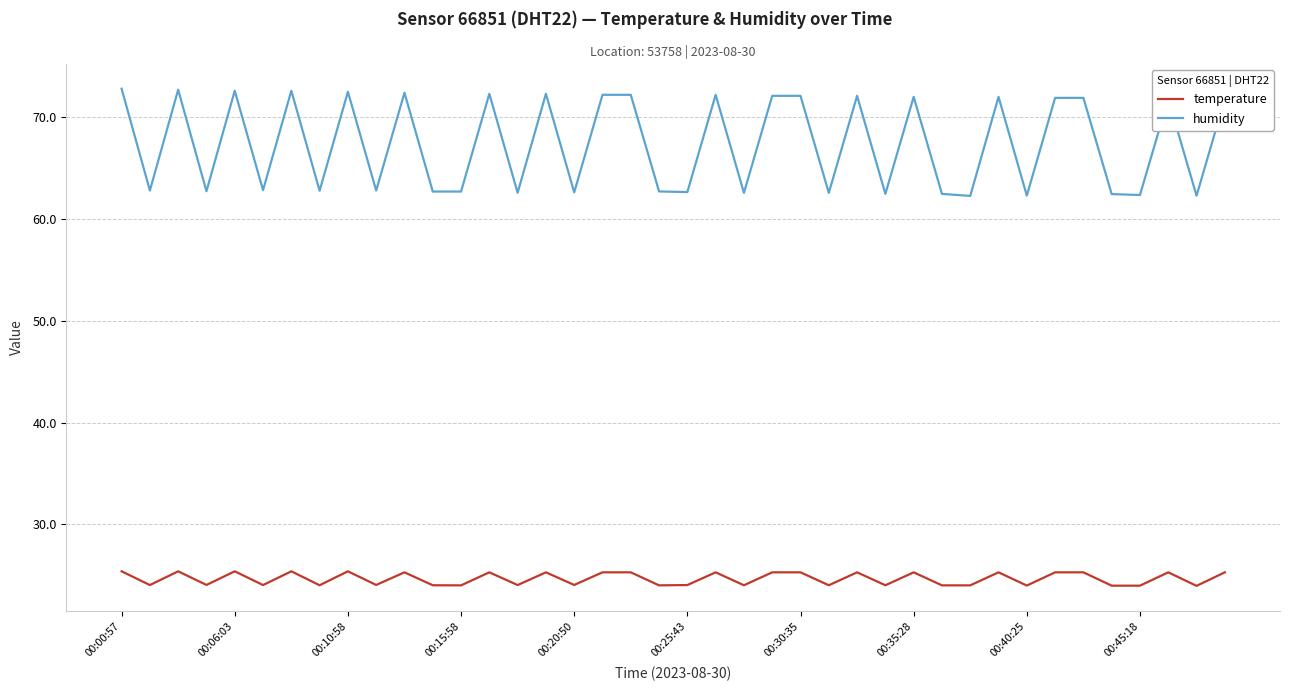

What is the difference between the maximum and minimum values in the humidity series?

10.5